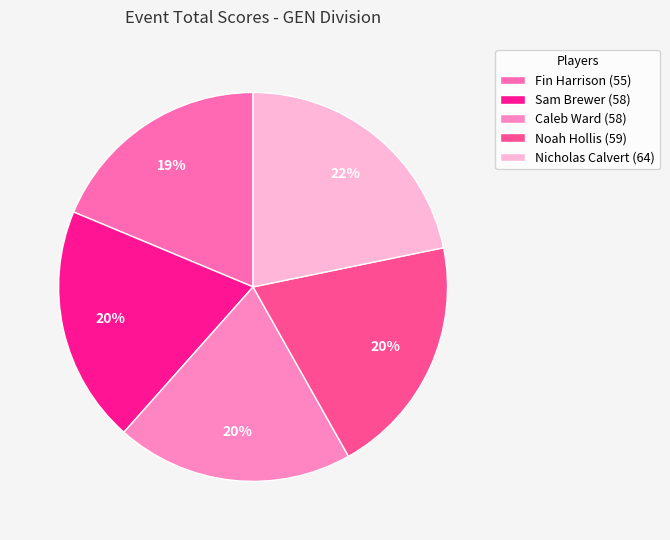

To the nearest percent, what is the difference between the Nicholas Calvert and Fin Harrison slice percentages?

3%